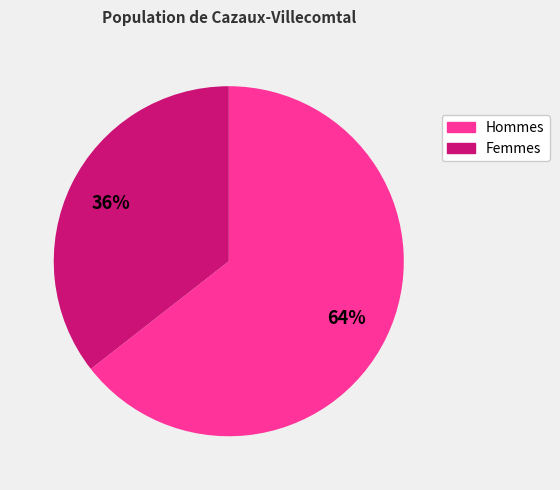

Is there a majority slice in this chart?

Yes